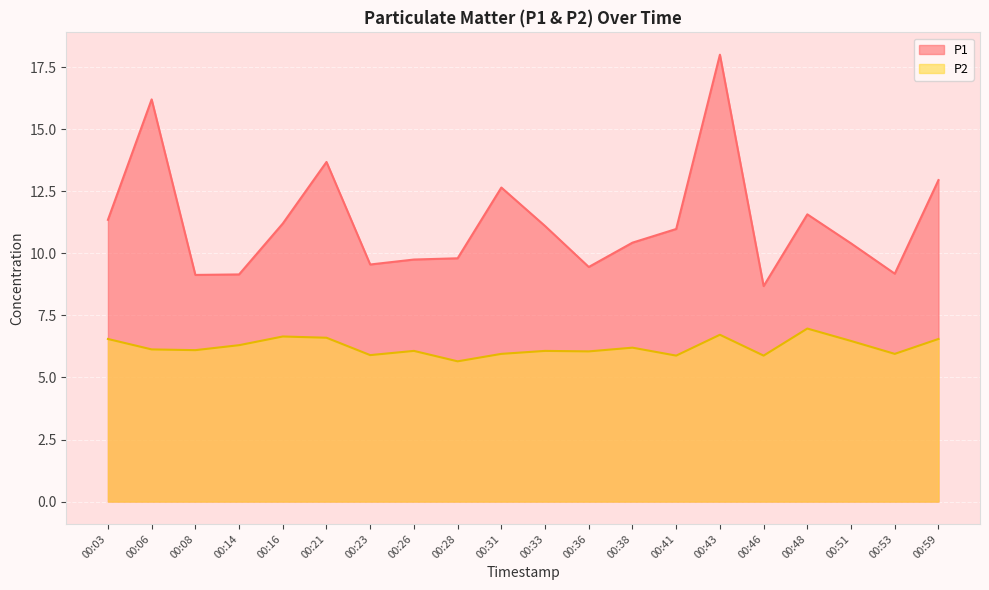

What is the minimum value for P2?

5.7